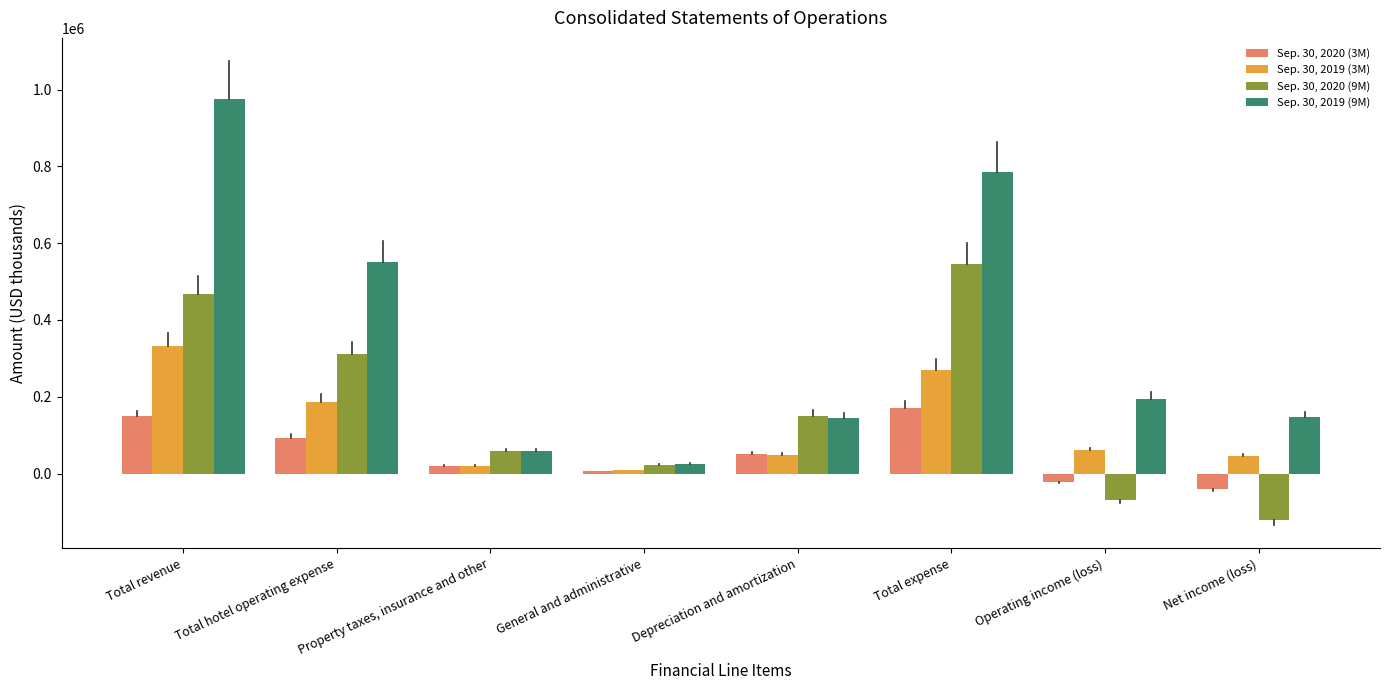

What is the label of the 1st bar from the right?

Net income (loss)